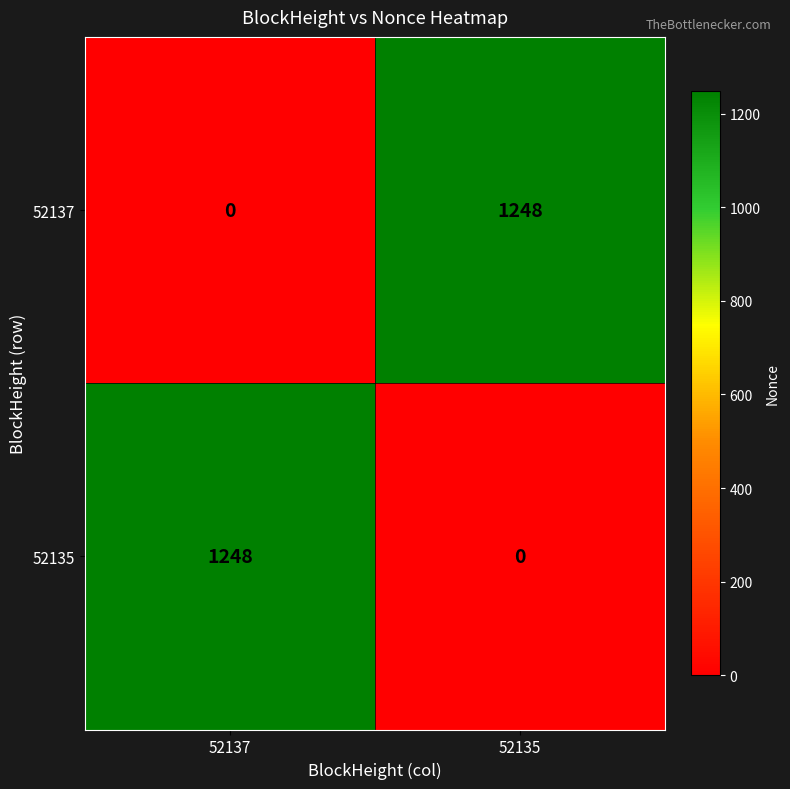

What is the difference between the maximum and minimum values in the 52135 series?

1248